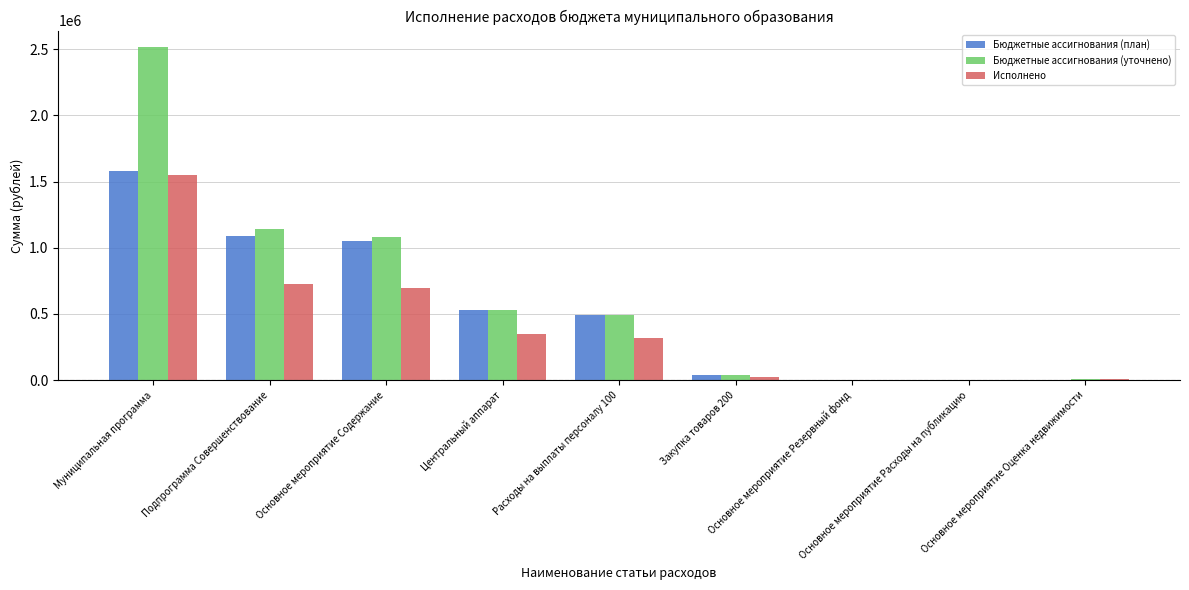

What is the greatest value displayed?

2515622.4